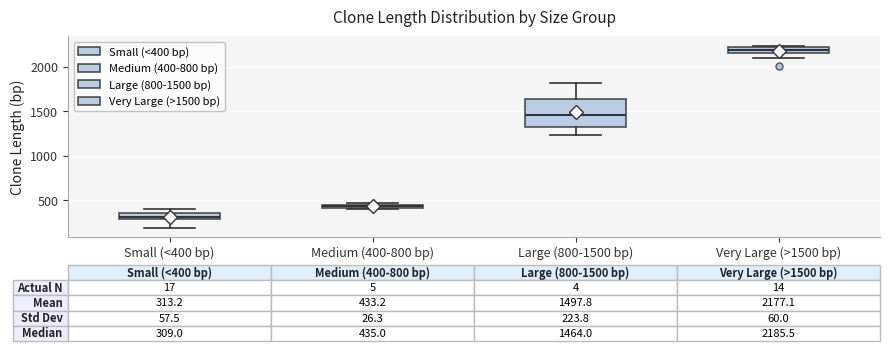

Comparing the boxes themselves (not the whiskers), which one is the tallest?

Large (800-1500 bp)